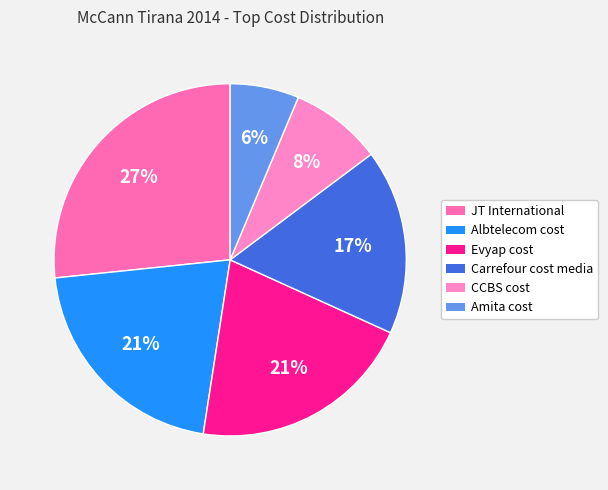

Approximately how many times larger is the value at Carrefour cost media compared to CCBS cost?

2.0